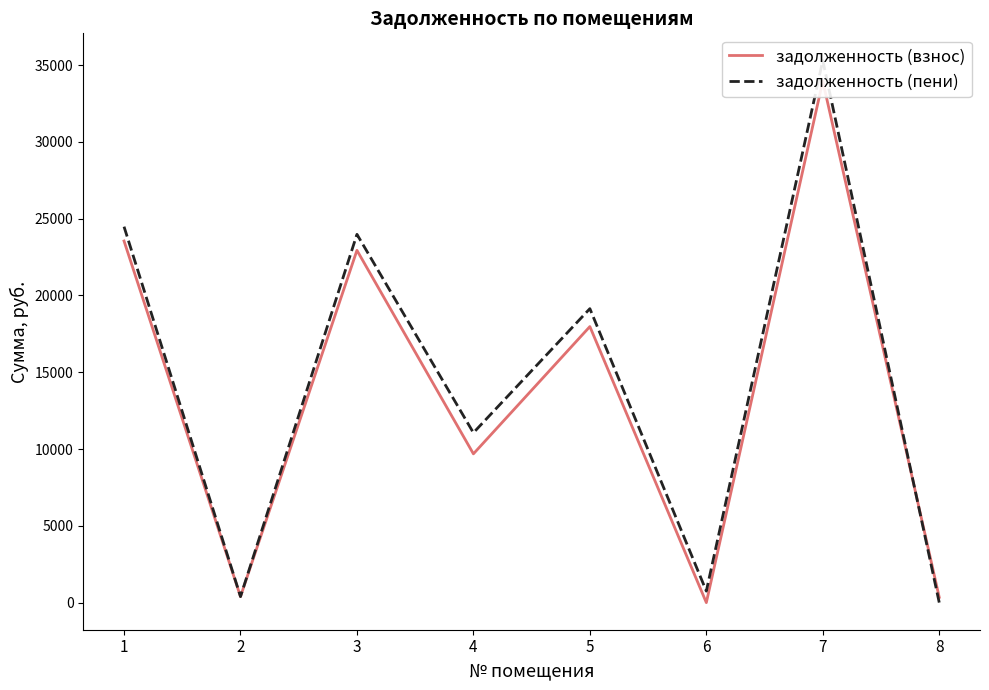

What is the smallest value displayed?

0.4